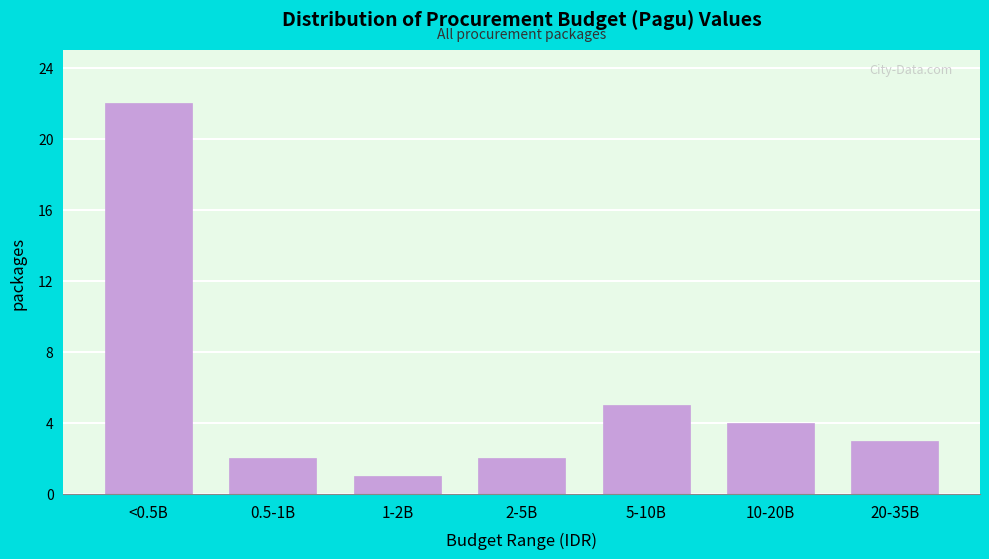

Reading right to left, extract all data points from this chart.

3	4	5	2	1	2	22